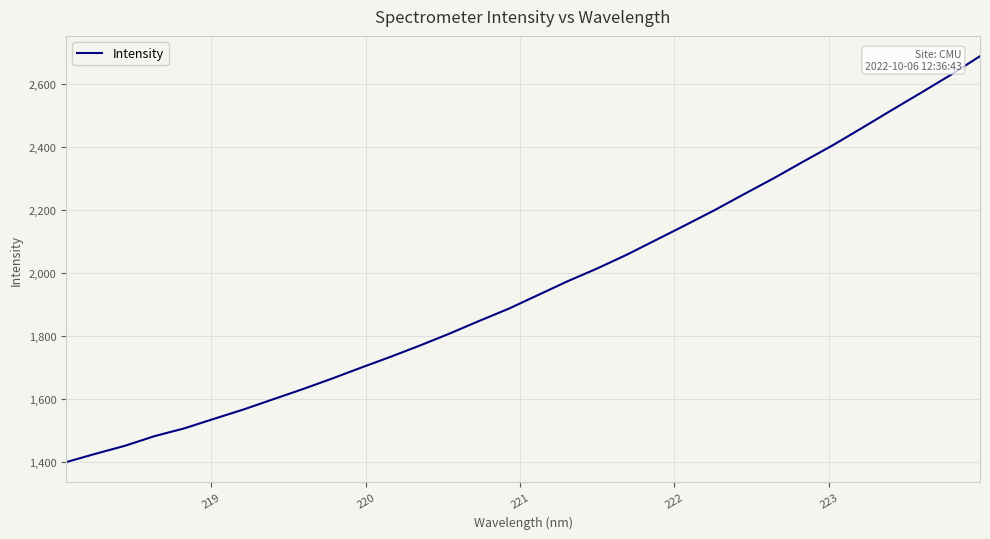

What is the smallest value displayed?

1398.3